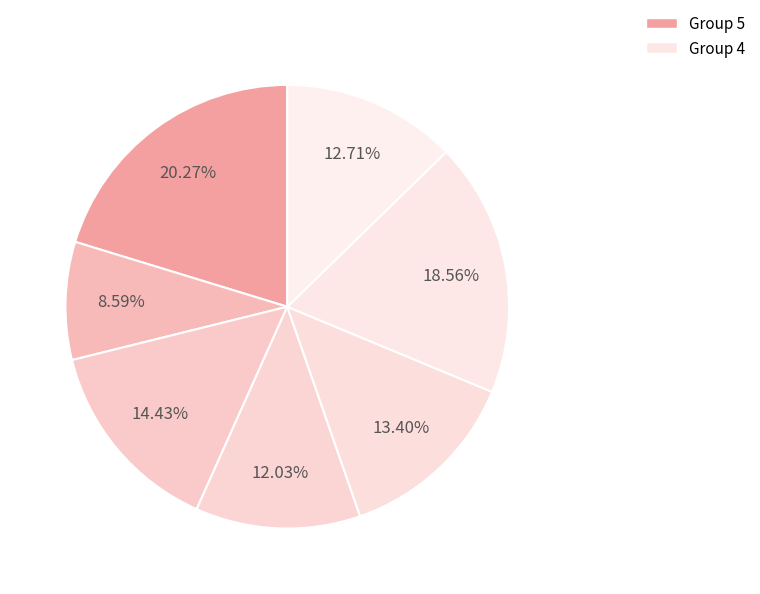

How many segments does this pie chart have?

7